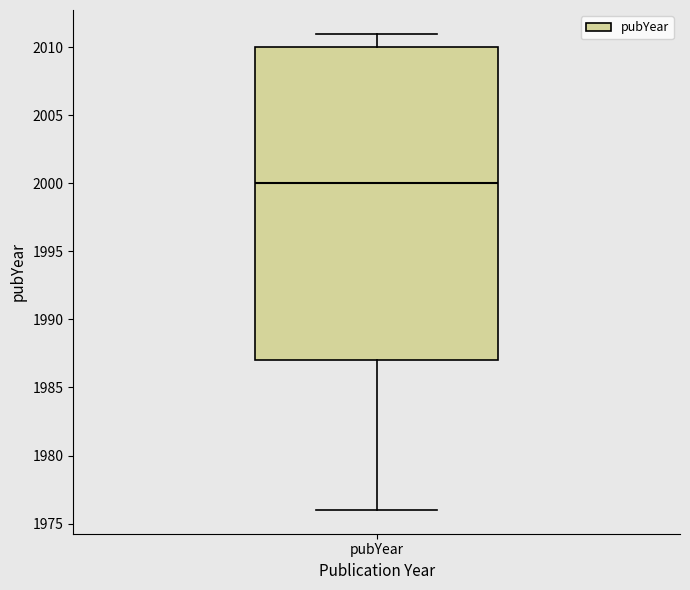

Read this box plot against the y-axis: the position of the median line, the range covered by the box, and the ends of both whiskers. The values are not printed on the chart, so give them approximately, as read against the axis.

median 2000, box 1987 to 2010, whiskers 1976 to 2011